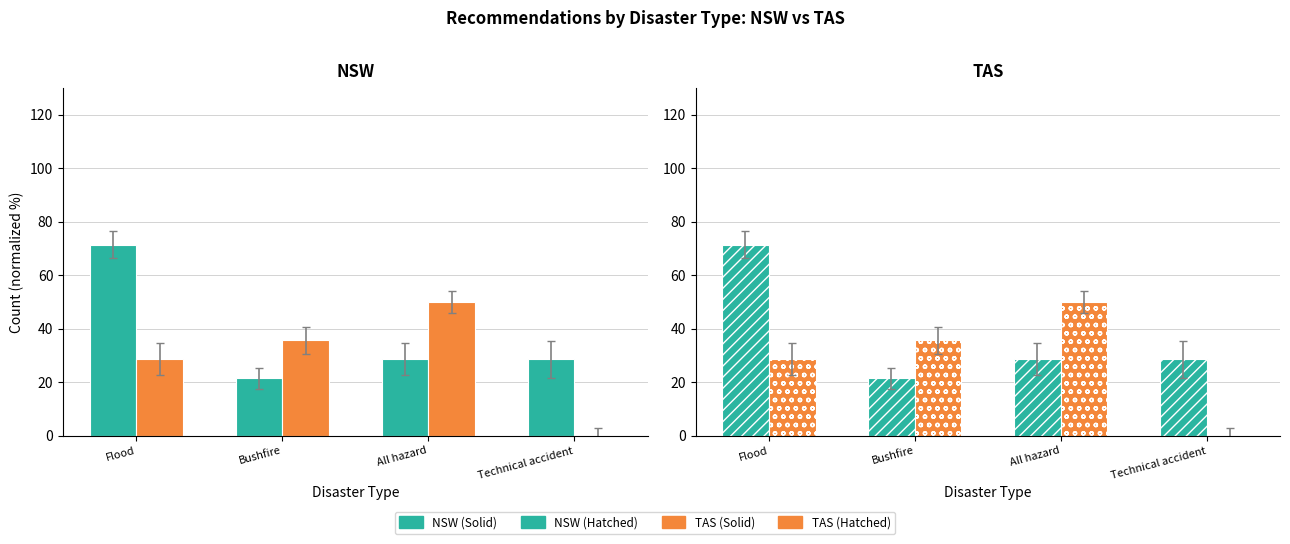

How many values in TAS (Hatched) are above zero?

3